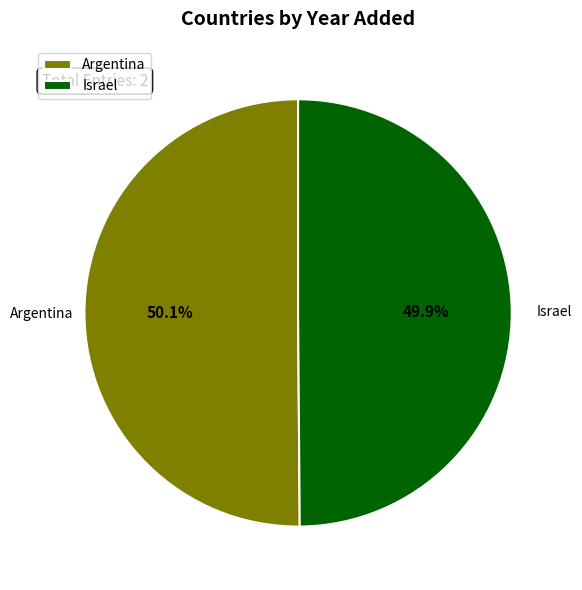

What is the ratio of the value at Israel to the value at Argentina?

1.0